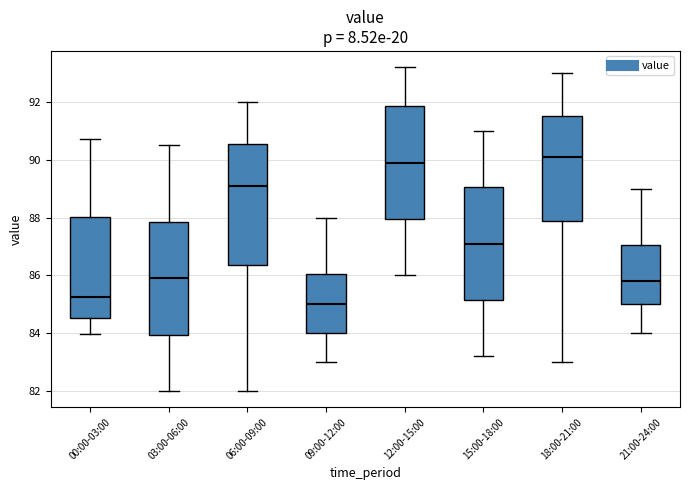

Where does the upper whisker of the box for 15:00-18:00 end on the y-axis? The values are not printed on the chart, so give them approximately, as read against the axis.

91.0